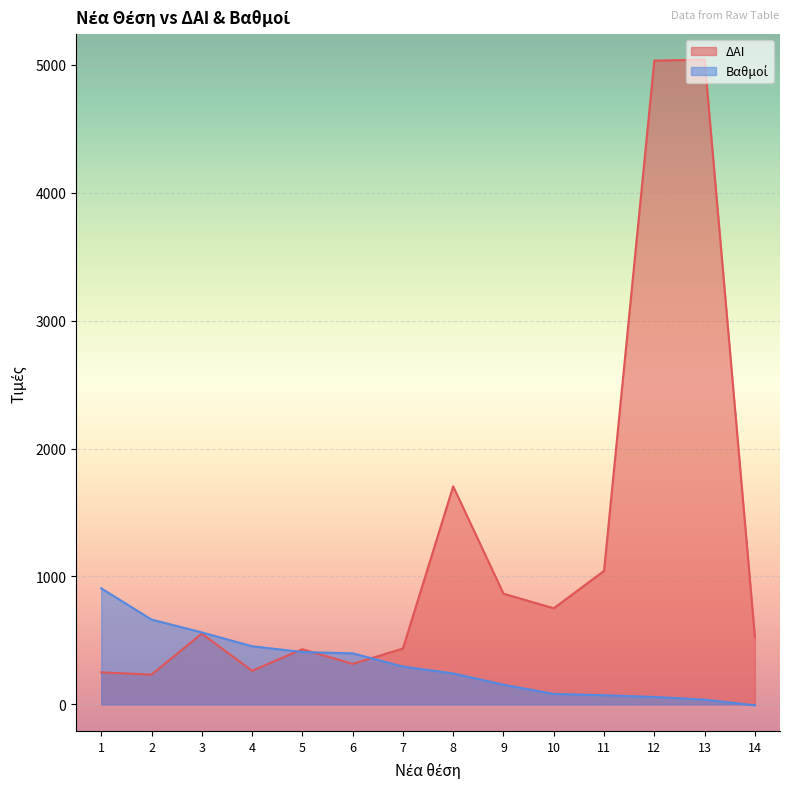

Which series has the largest total across all categories?

ΔΑΙ